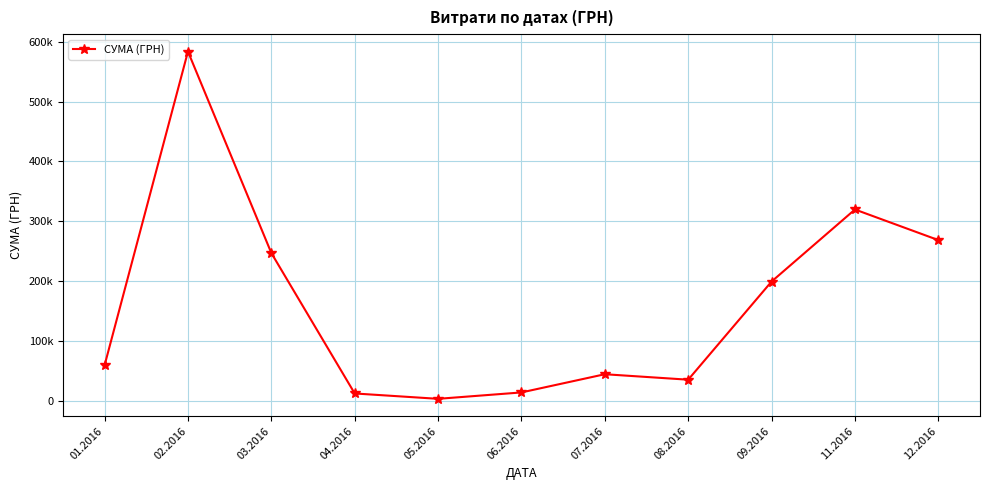

Is it true that the value at 03.2016 is 70244.6?

False